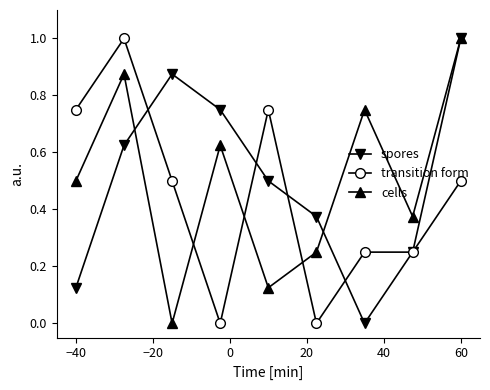

How many lines are shown in the chart?

3